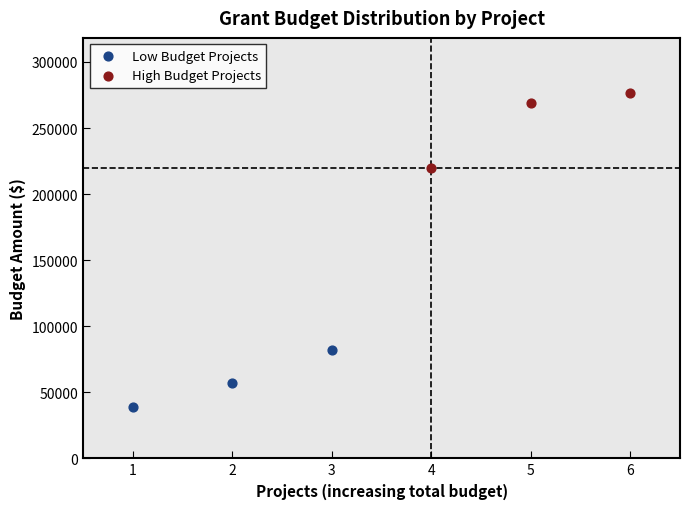

Which series has the widest spread of Y values?

High Budget Projects